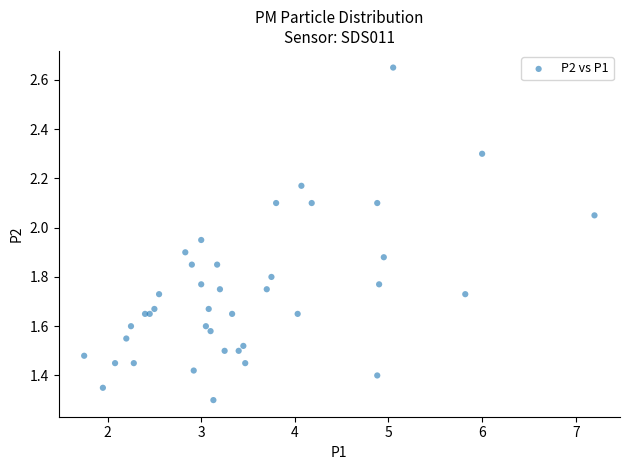

What Y value in the scatter plot is closest to 1?

1.3